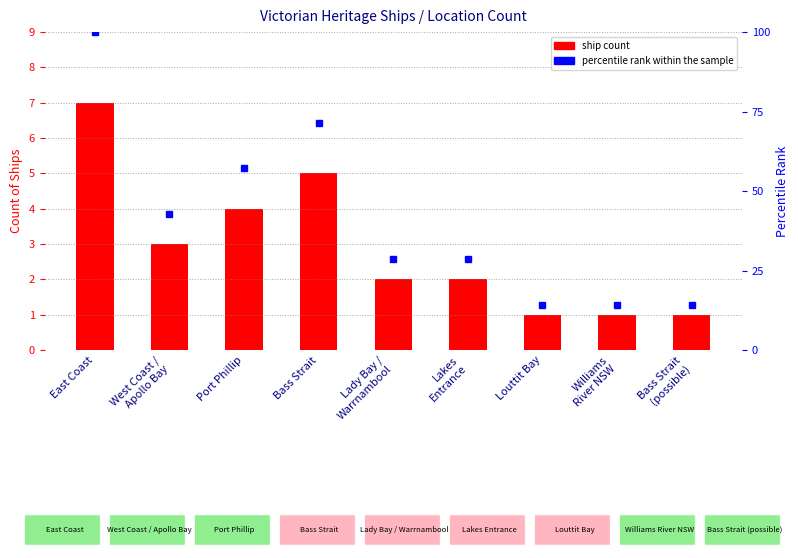

Which series changed the most between Lady Bay /
Warrnambool and Lakes
Entrance?

Count of Ships